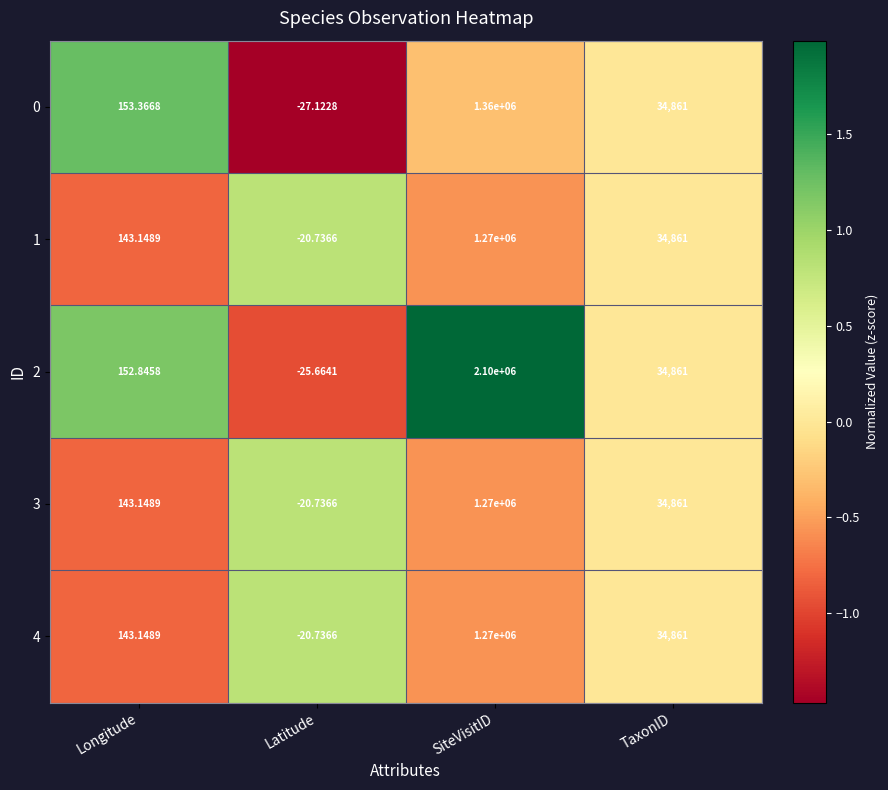

At which label is 3 closest to 634989?

TaxonID